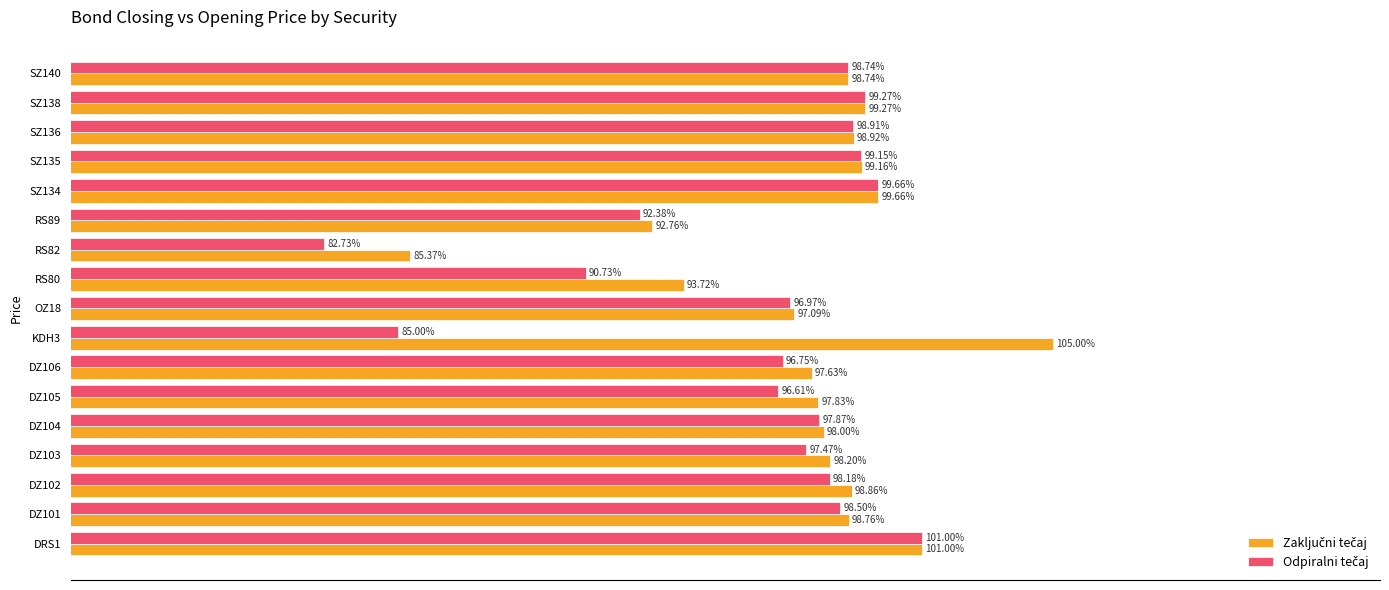

At which category is the sum across all series the highest?

DRS1